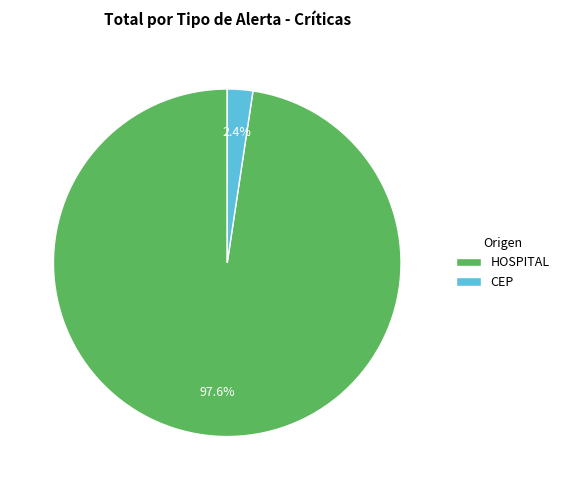

To the nearest percent, what is the average slice percentage?

50%